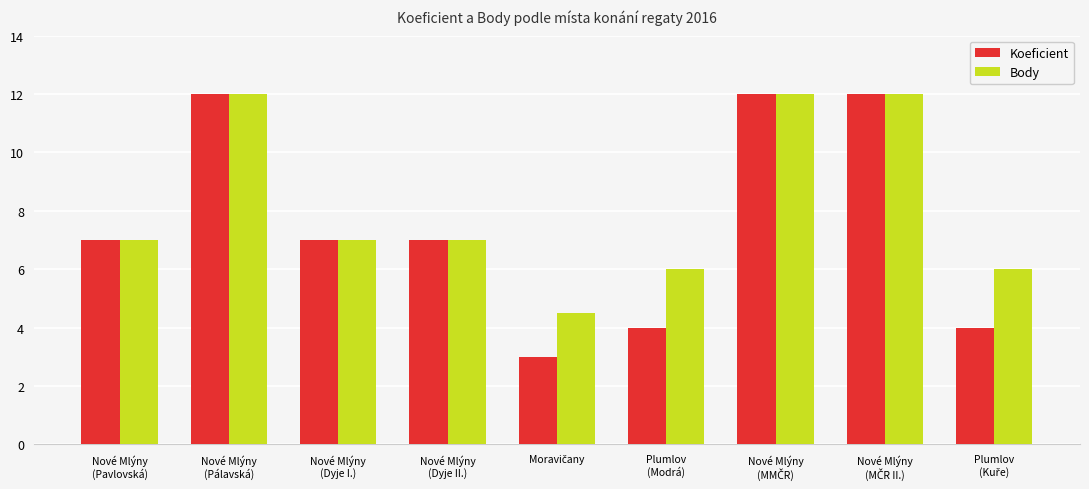

What is the difference between the maximum and minimum values in the Koeficient series?

9.0